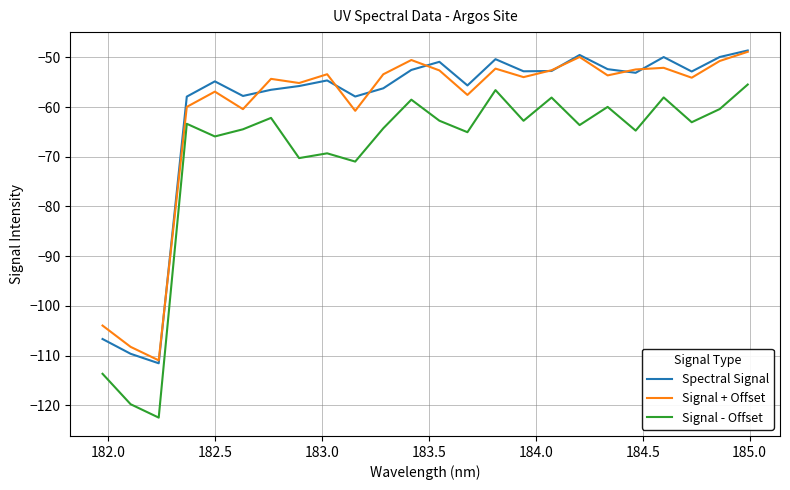

True or false: Signal - Offset and Spectral Signal intersect in this chart.

False